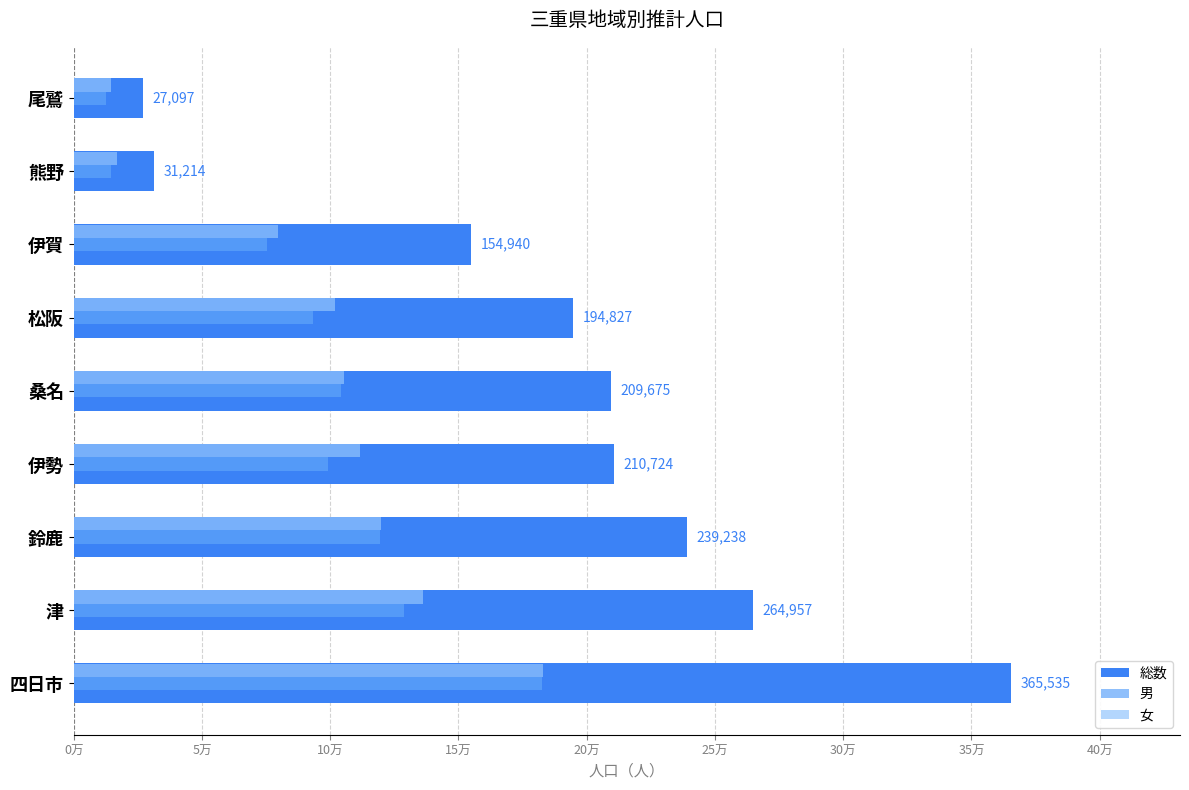

What are all the series names shown in the legend?

総数, 男, 女